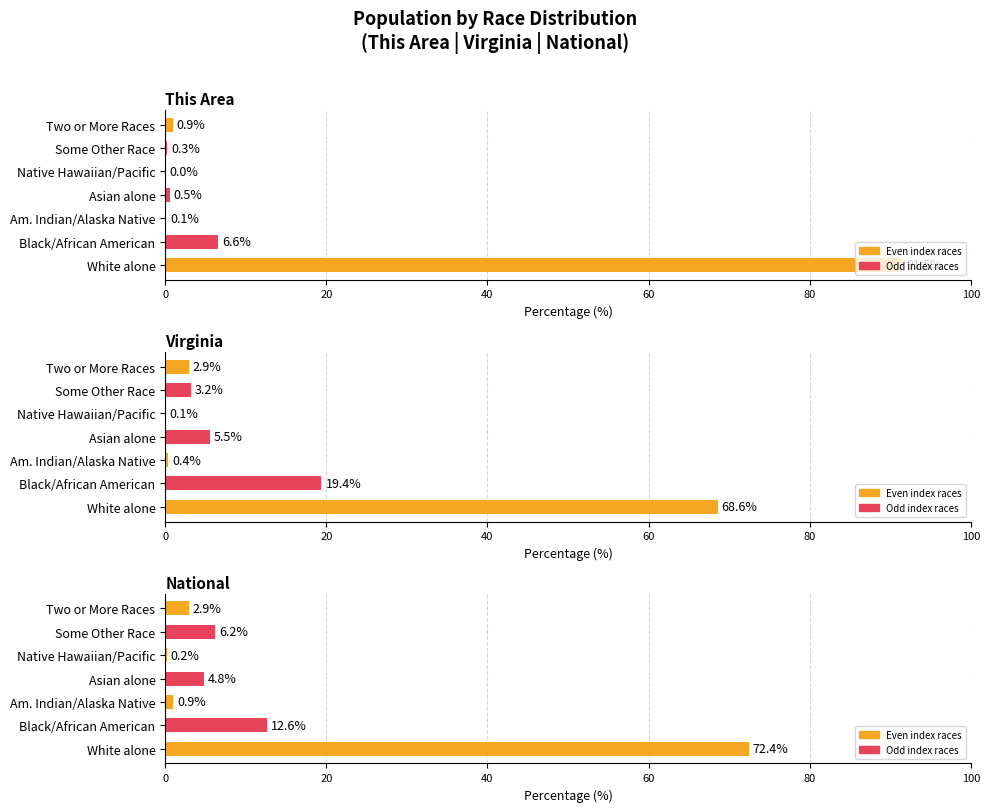

Is the value of This Area at Some Other Race greater than the value of Virginia at Asian alone?

No